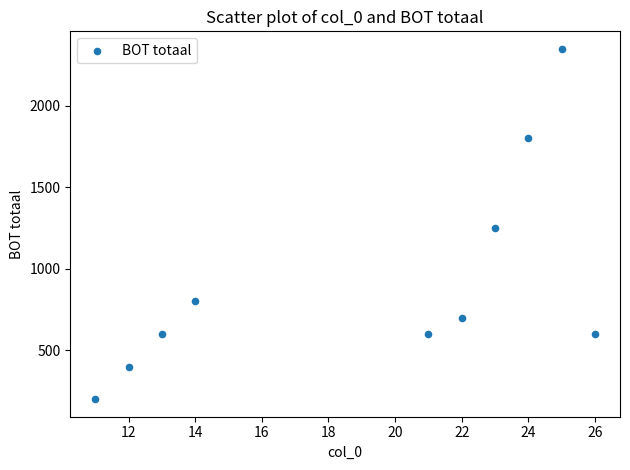

What Y value in the scatter plot is closest to 1275?

1250